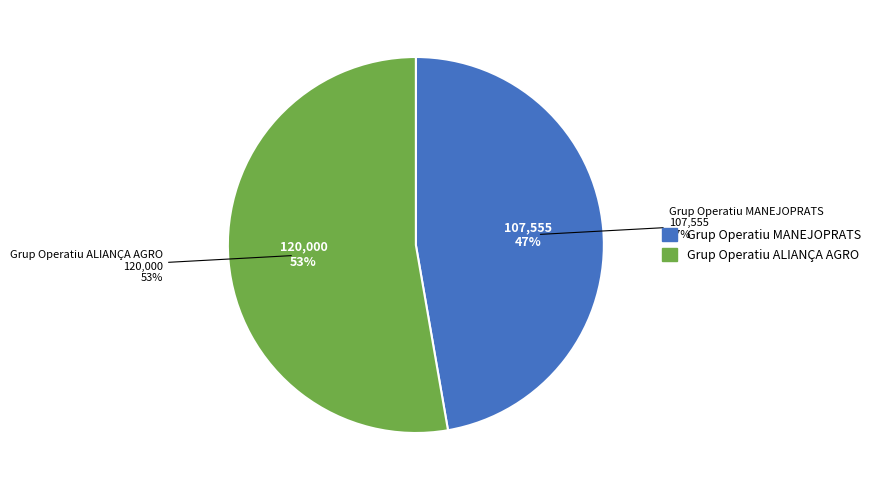

Rank the categories by value from highest to lowest.

Grup Operatiu ALIANÇA AGRO, Grup Operatiu MANEJOPRATS